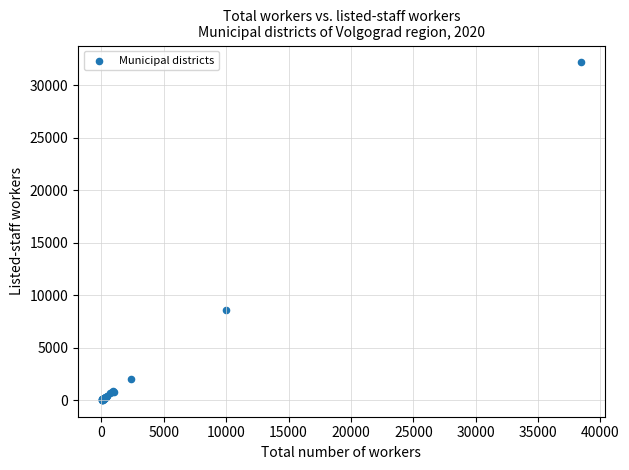

What Y value in the scatter plot is closest to 16104?

8618.6